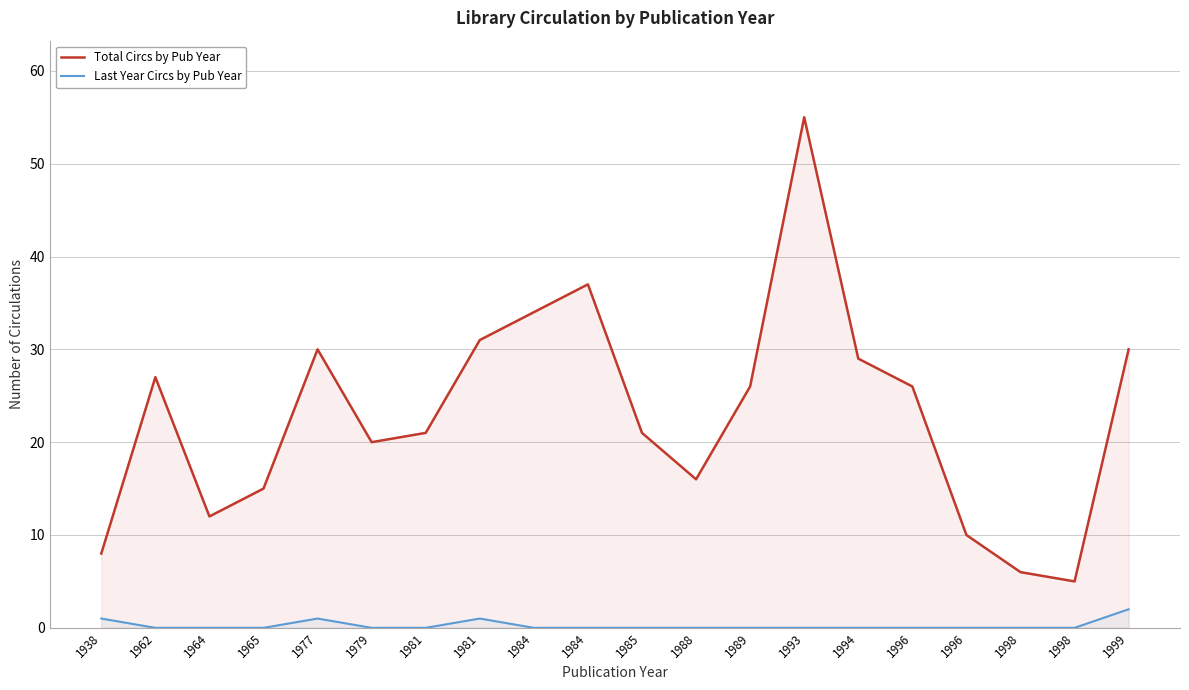

Reading right to left, list all the values displayed in this chart.

Total Circs by Pub Year: 1999=30	1998=5	1998=6	1996=10	1996=26	1994=29	1993=55	1989=26	1988=16	1985=21	1984=37	1984=34	1981=31	1981=21	1979=20	1977=30	1965=15	1964=12	1962=27	1938=8
Last Year Circs by Pub Year: 1999=2	1998=0	1998=0	1996=0	1996=0	1994=0	1993=0	1989=0	1988=0	1985=0	1984=0	1984=0	1981=1	1981=0	1979=0	1977=1	1965=0	1964=0	1962=0	1938=1